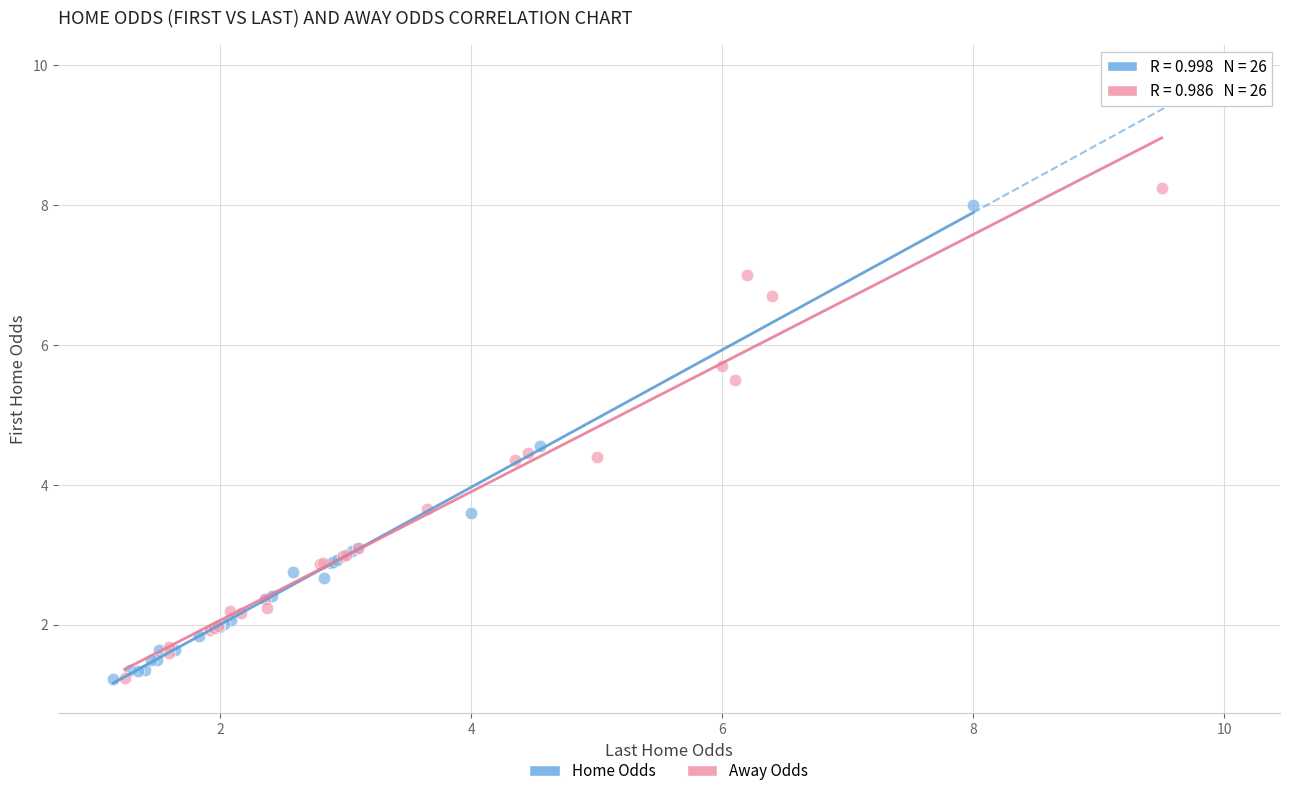

What are all the series names shown in the legend?

Home Odds, Away Odds